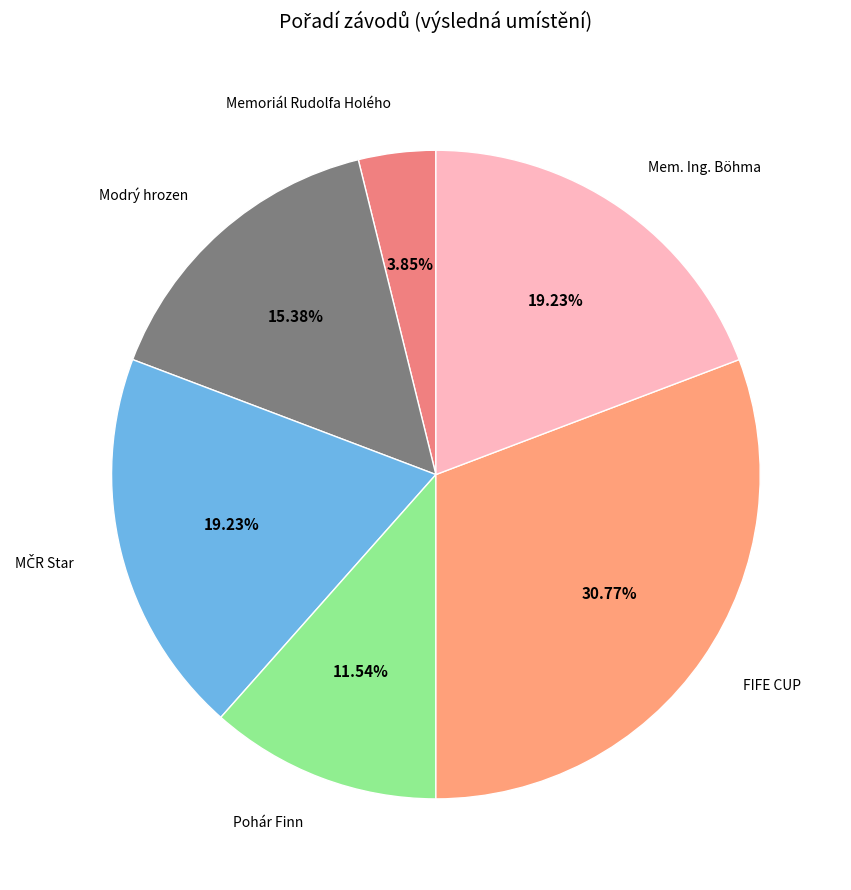

To the nearest percent, what is the average slice percentage?

17%